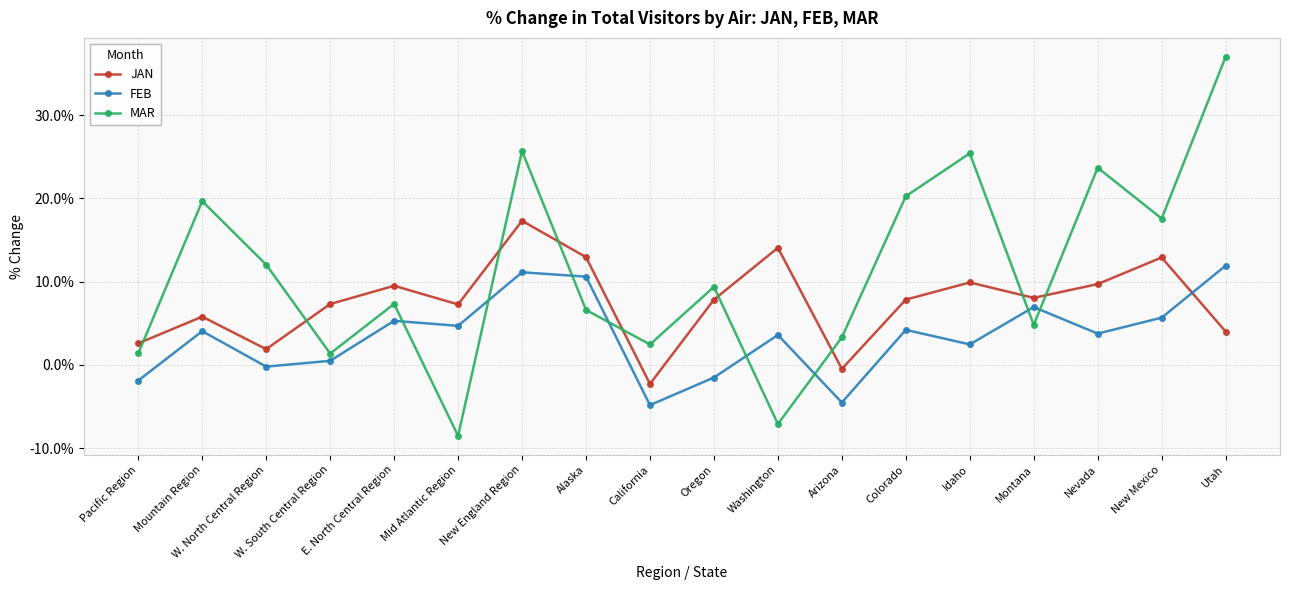

How many lines are shown in the chart?

3